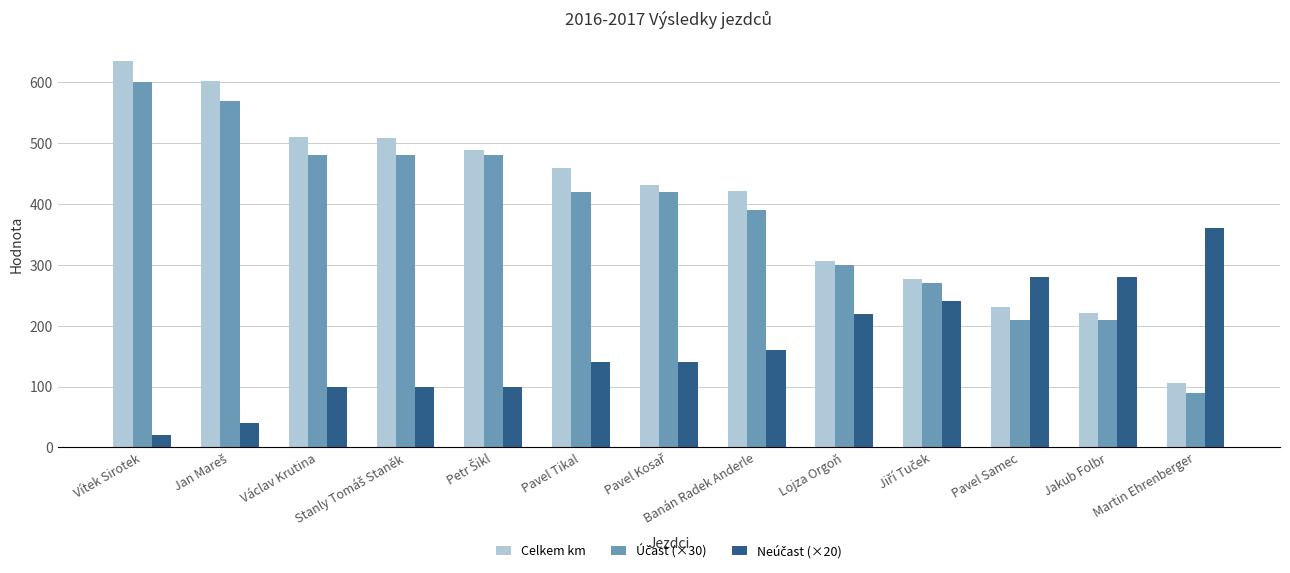

What is the total value across all series at Václav Krutina?

1090